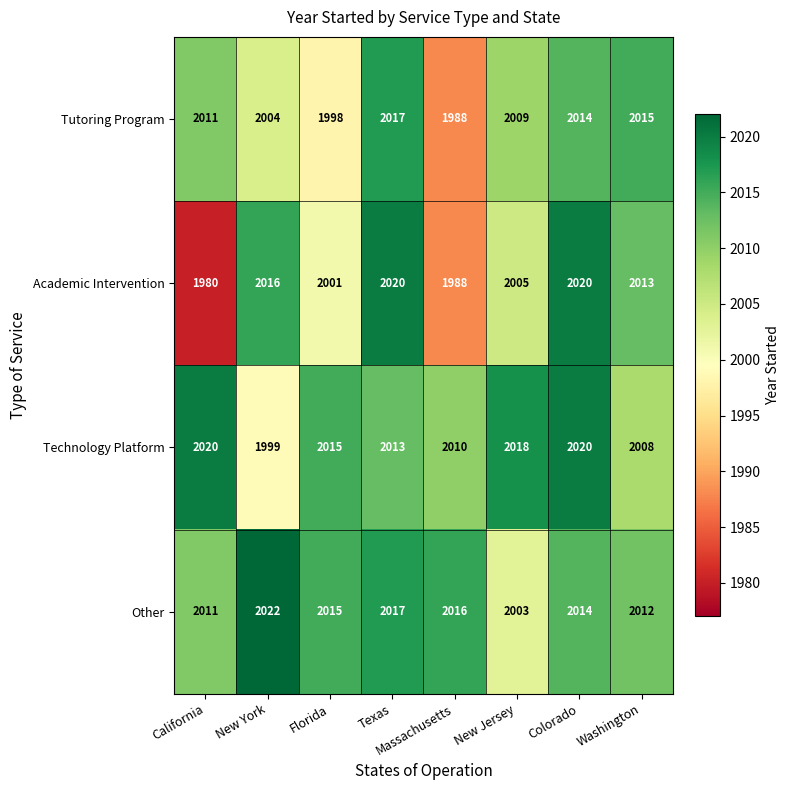

How many values in the Other series are below 2015?

4